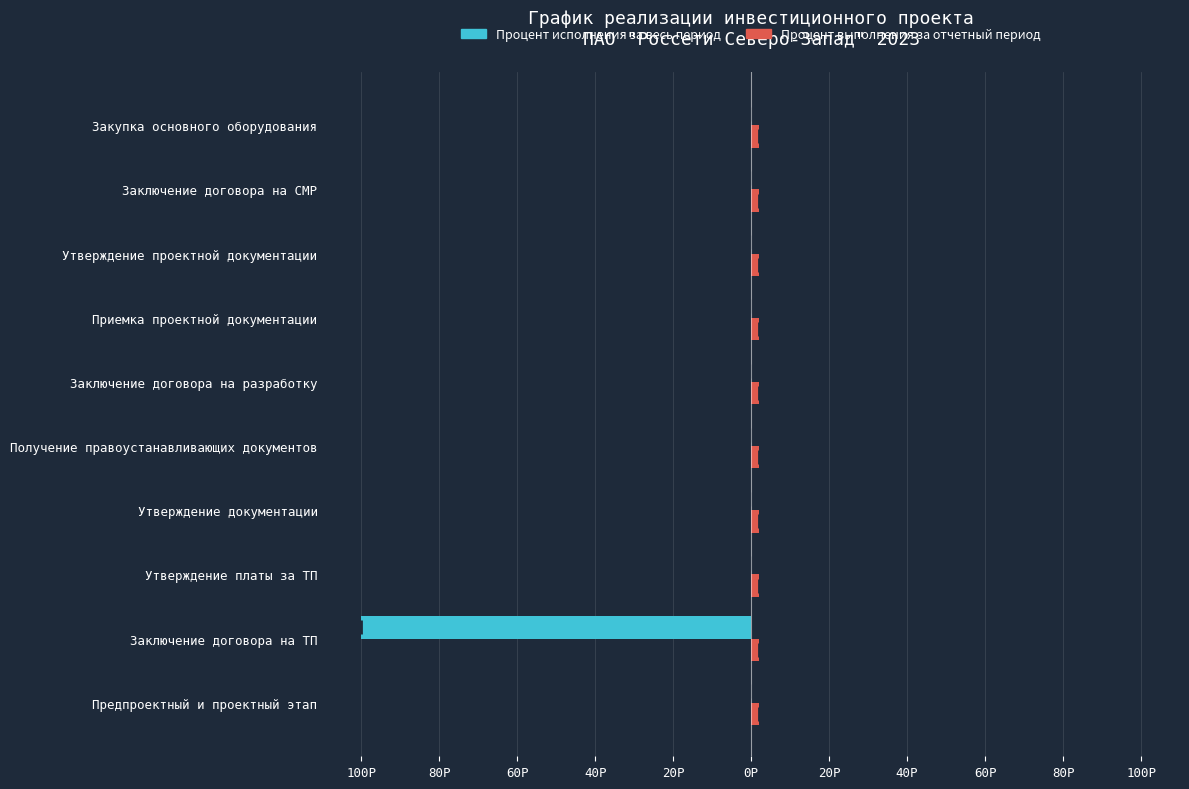

List the series in order of their overall mean, highest first.

Процент выполнения за отчетный период, Процент исполнения за весь период